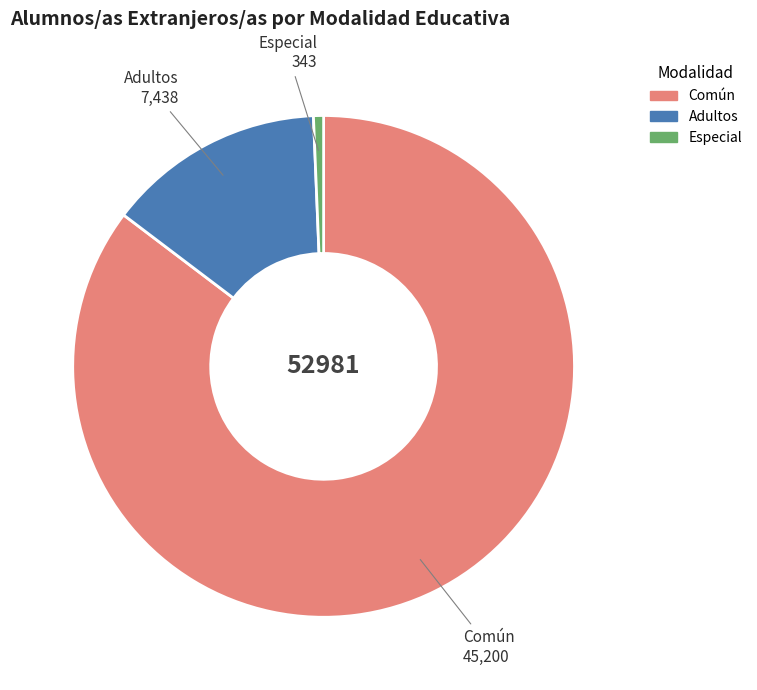

Rank the categories by value from highest to lowest.

Común, Adultos, Especial